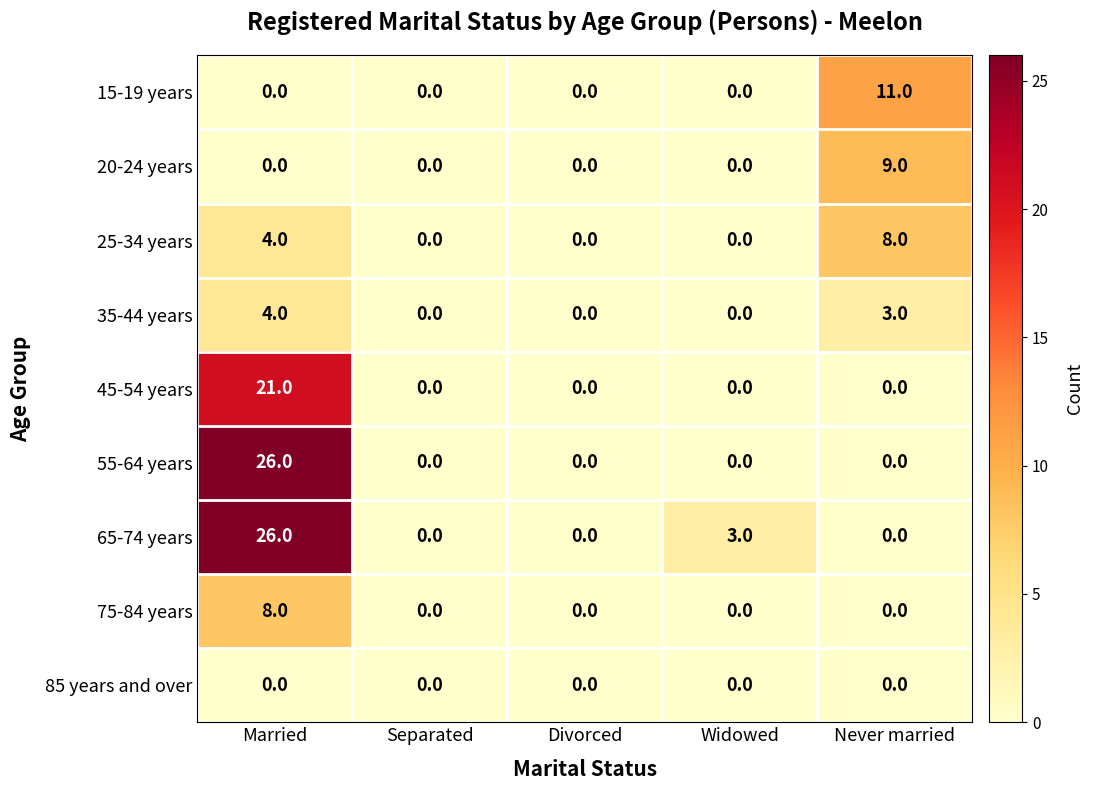

At which category does the chart reach its peak across all series?

Married